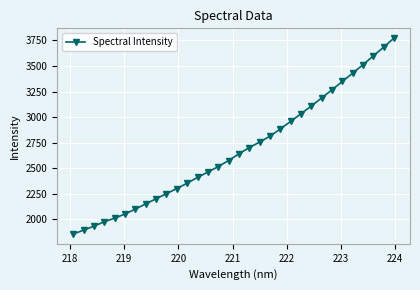

True or false: there are more than 2 points higher than both neighbors.

False